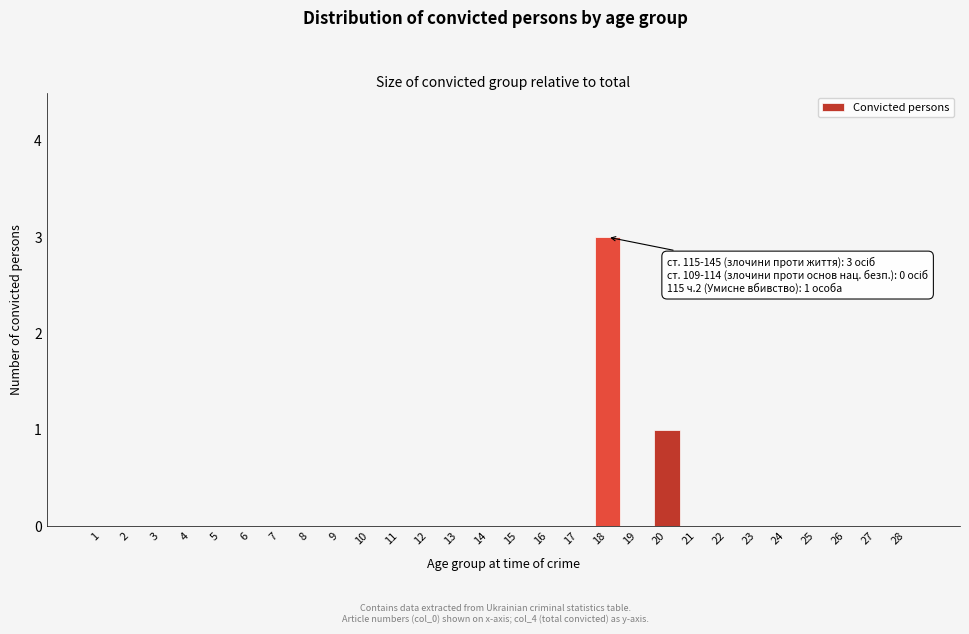

Reading right to left, list all the values displayed in this chart.

28=0	27=0	26=0	25=0	24=0	23=0	22=0	21=0	20=1	19=0	18=3	17=0	16=0	15=0	14=0	13=0	12=0	11=0	10=0	9=0	8=0	7=0	6=0	5=0	4=0	3=0	2=0	1=0